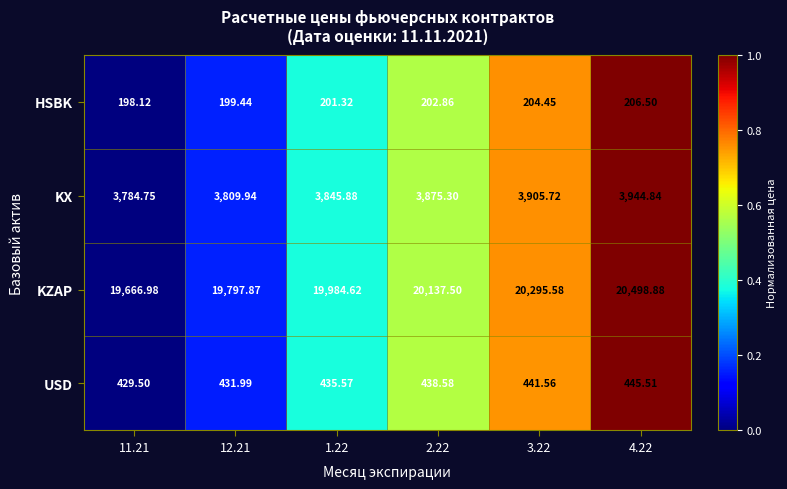

Which series has the largest total across all categories?

KZAP